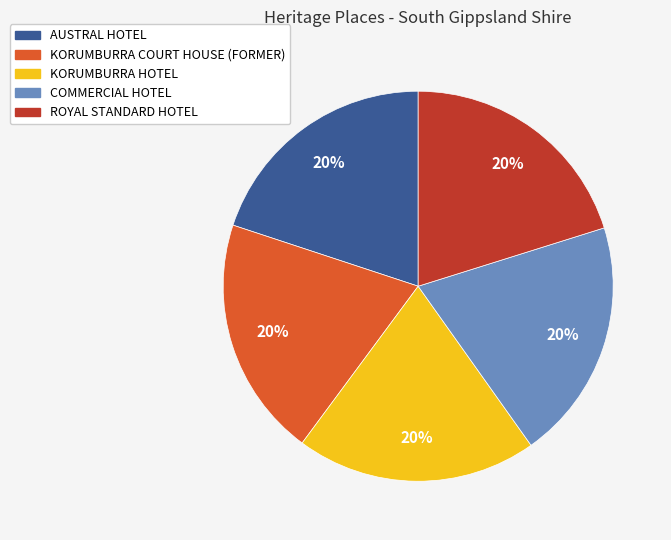

The KORUMBURRA HOTEL slice represents 20% of the pie. True or false?

True